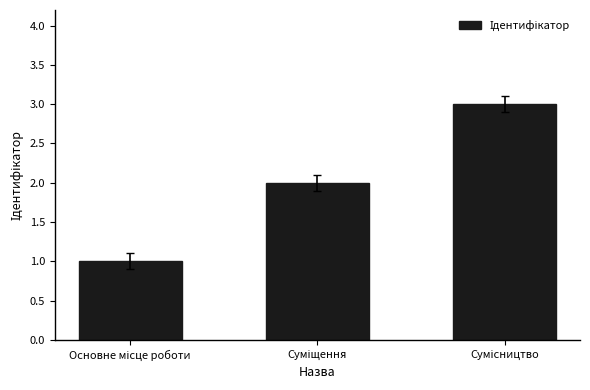

What is the greatest value displayed?

3